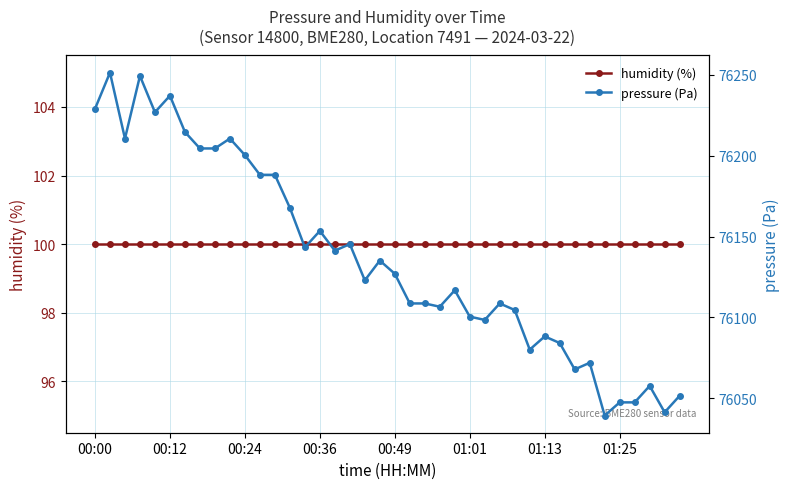

True or false: humidity (%) and pressure (Pa) intersect in this chart.

False